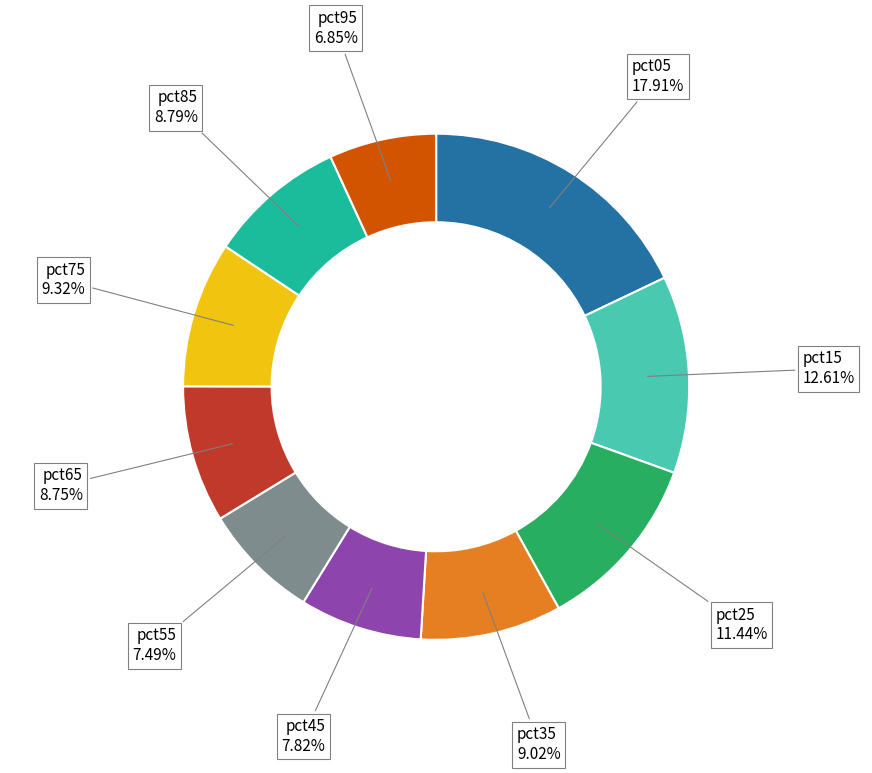

Is there any slice that represents more than half of the pie?

No